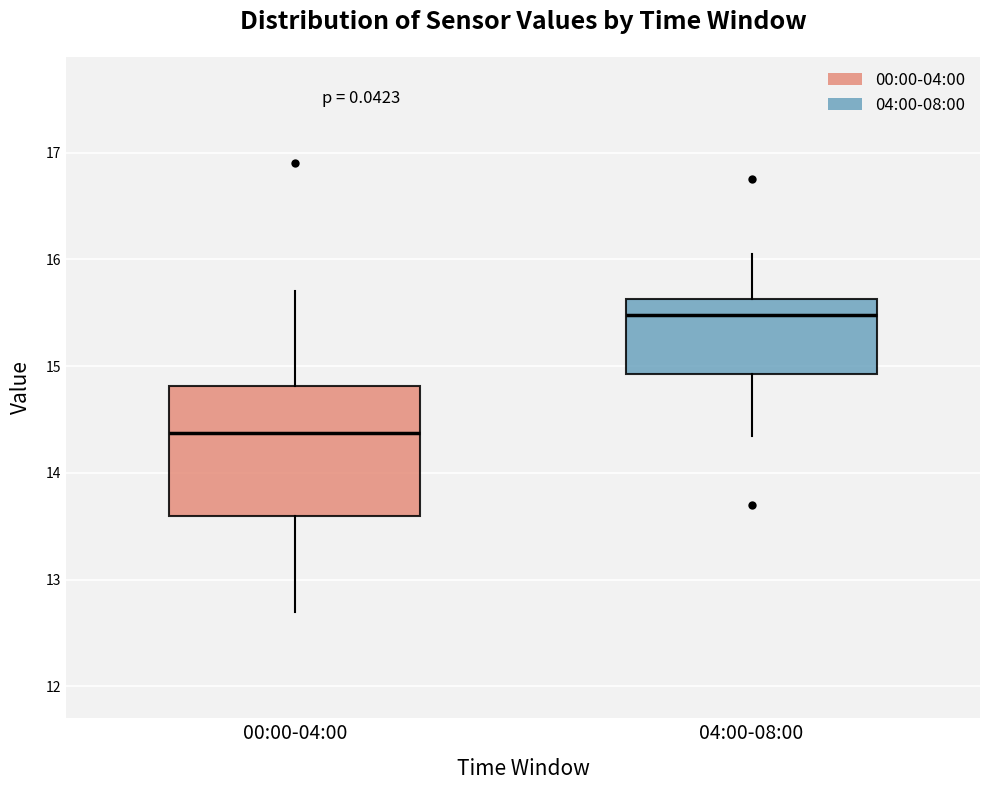

Reading left to right, transcribe this box plot: for each box, give where its median line is, the range the box spans, and where its two whiskers end, as read against the y-axis. The values are not printed on the chart, so give them approximately, as read against the axis.

00:00-04:00: median 14.4, box 13.6 to 14.8, whiskers 12.7 to 15.7
04:00-08:00: median 15.5, box 14.9 to 15.6, whiskers 14.4 to 16.1